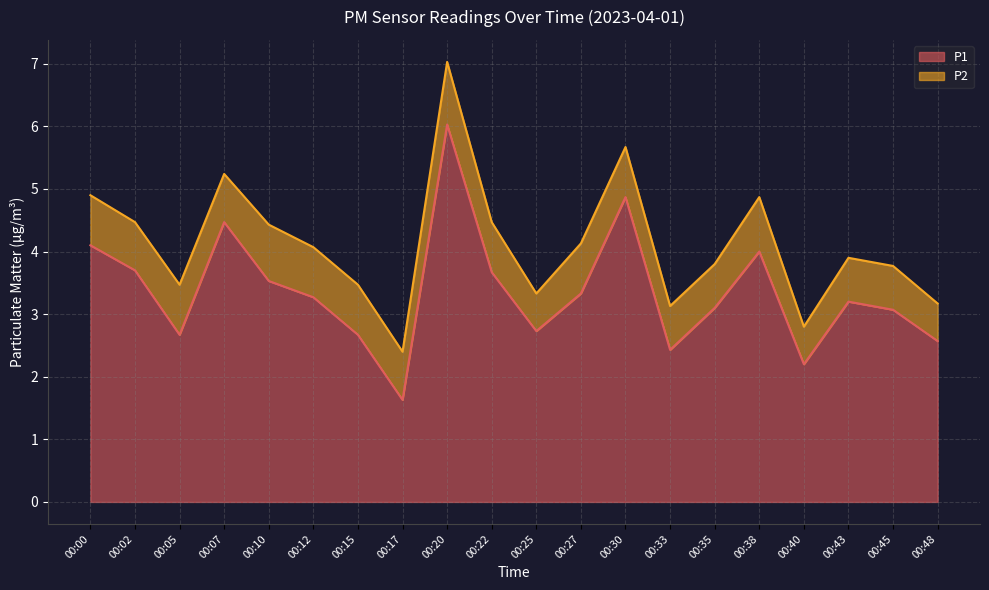

At which category is the sum across all series the highest?

00:20